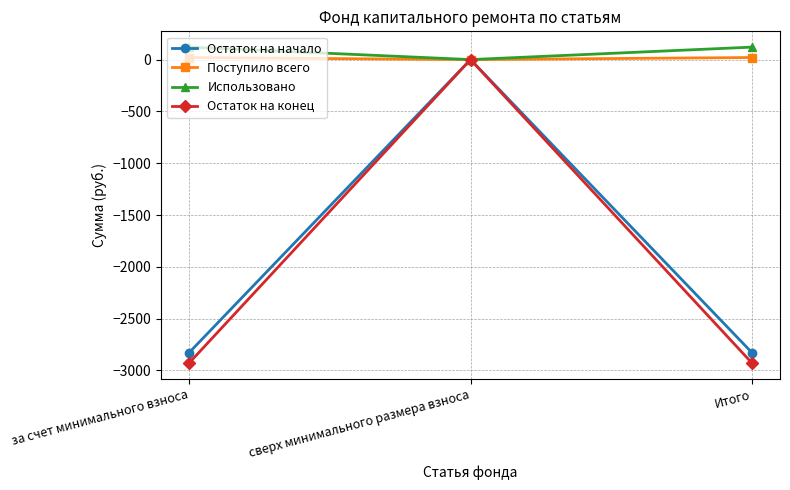

Is this an area chart (filled region under the line)?

No